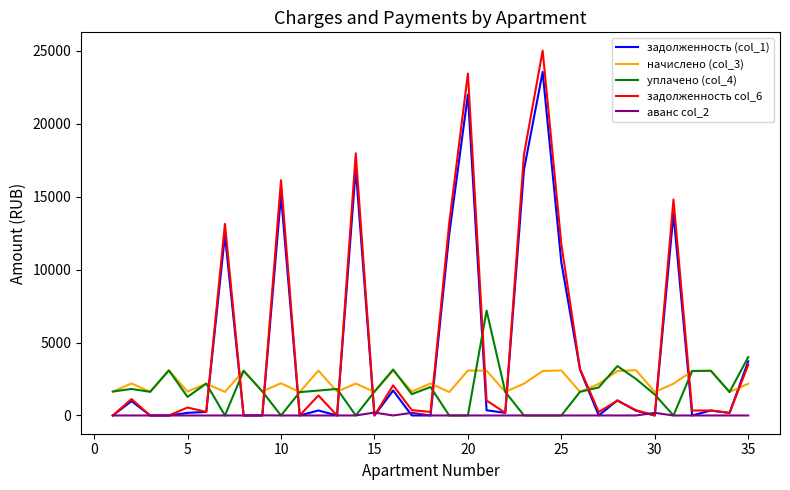

In уплачено (col_4), how many points are higher than both neighbors (excluding endpoints)?

10